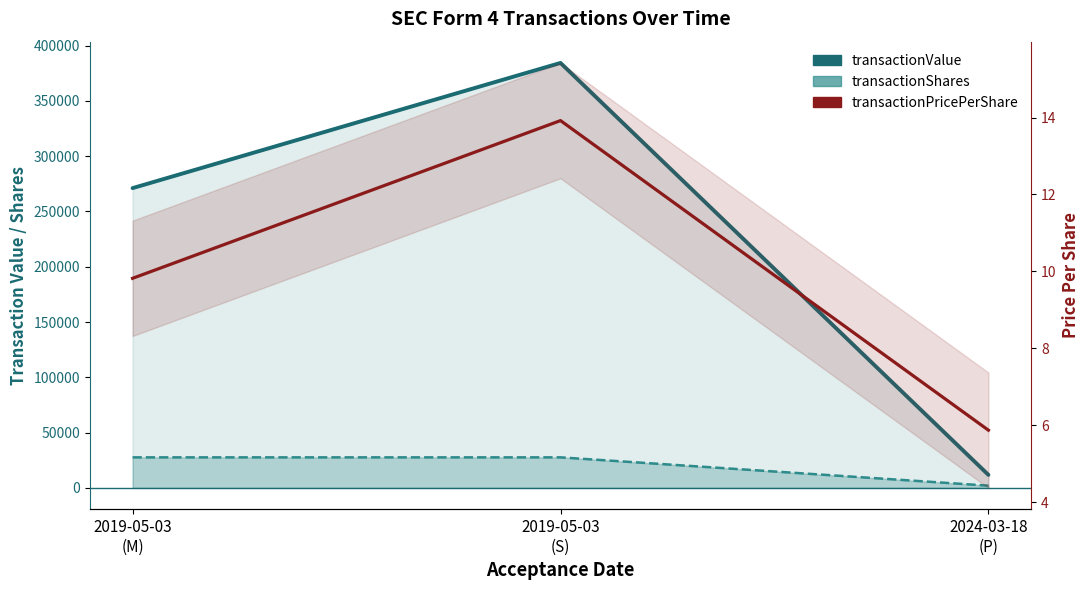

What is the spread (max minus min) of values at 2019-05-03
(S)?

384345.1